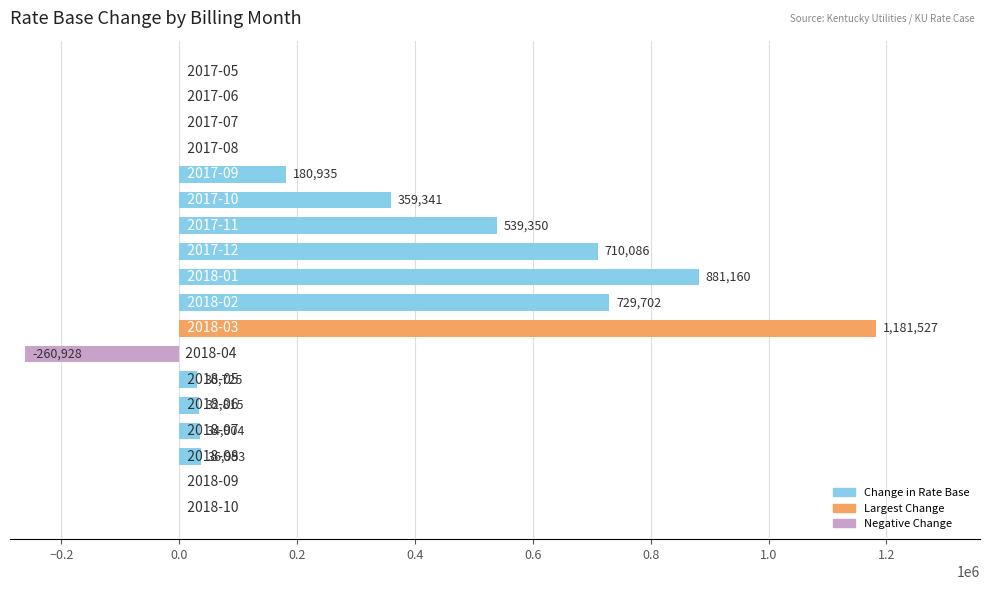

What is the sum of all values?

4456610